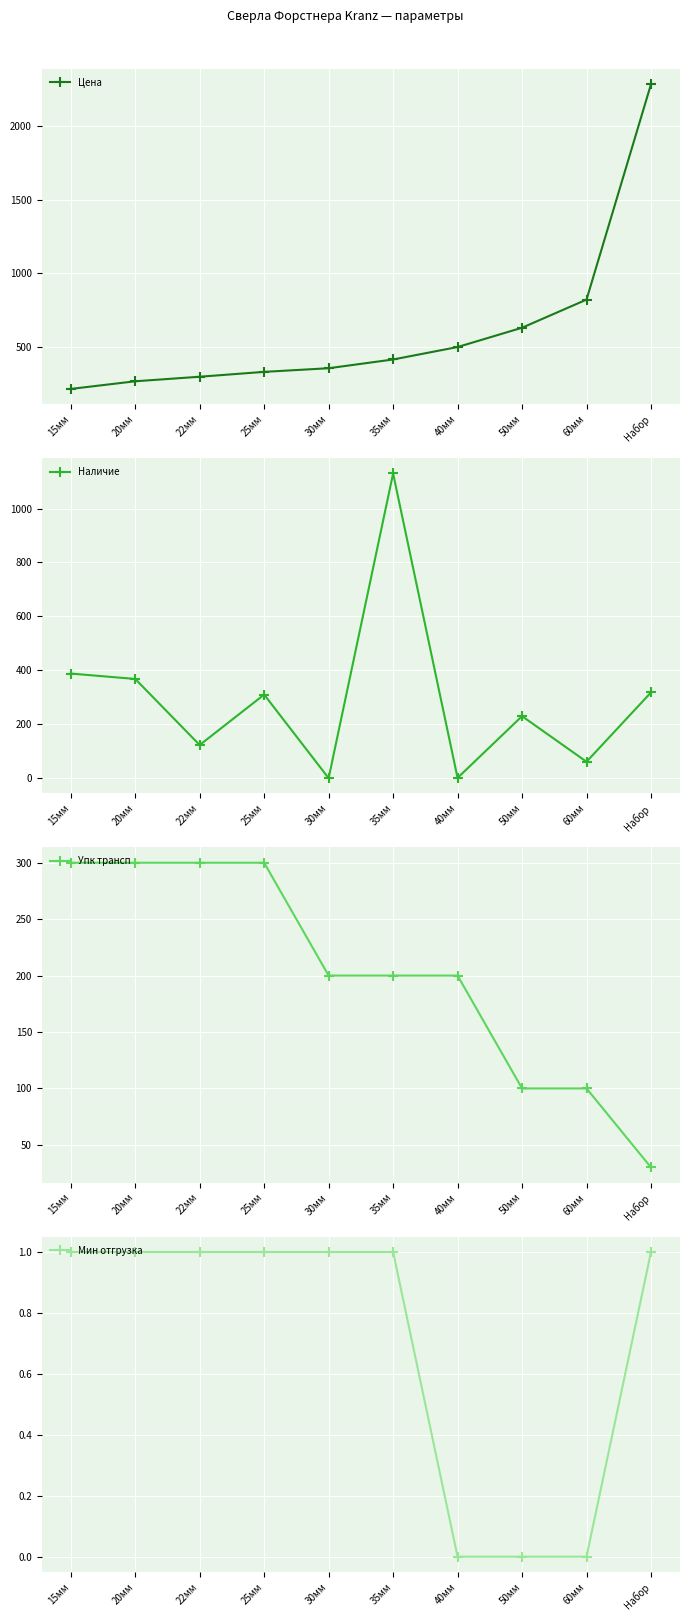

Which series has the largest total across all categories?

Цена